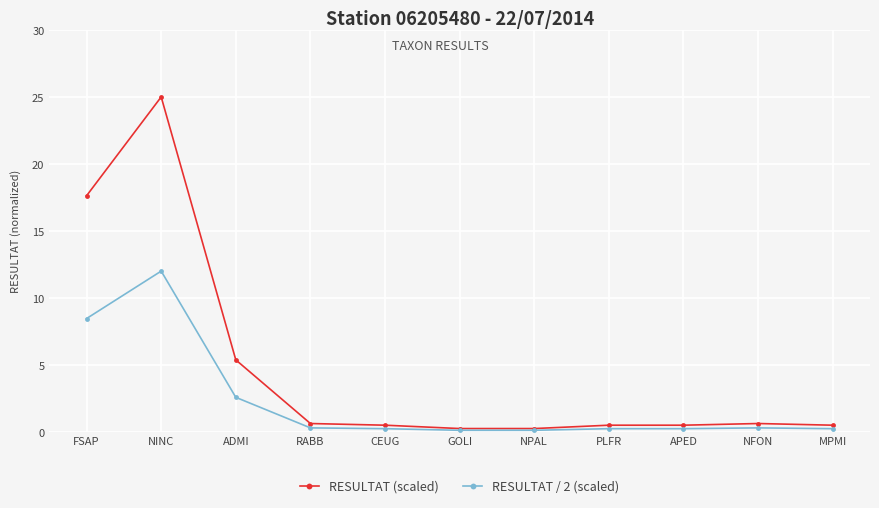

Between ADMI and PLFR, which series saw the biggest shift?

RESULTAT (scaled)